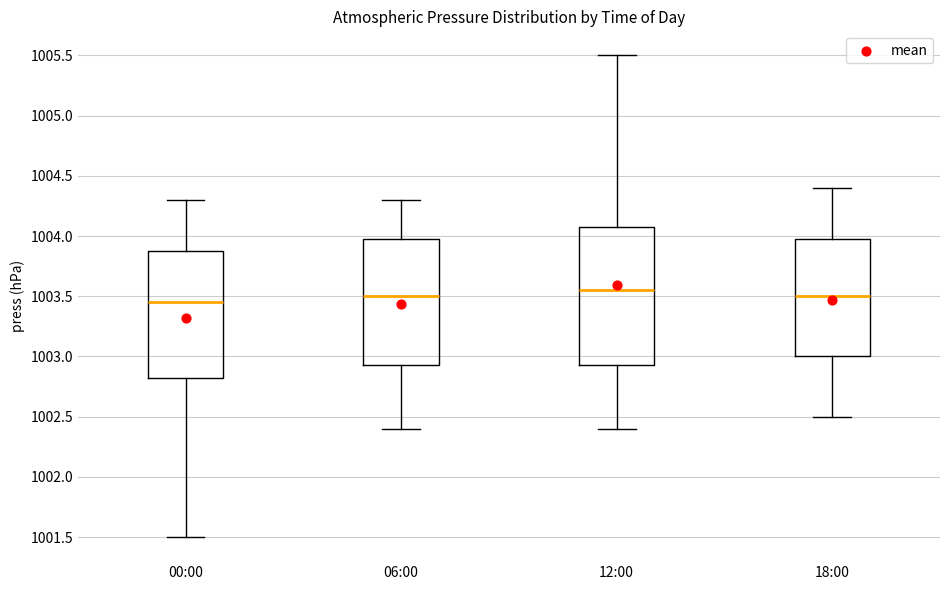

Reading left to right, transcribe this box plot: for each box, give where its median line is, the range the box spans, and where its two whiskers end, as read against the y-axis. The values are not printed on the chart, so give them approximately, as read against the axis.

00:00: median 1003.45, box 1002.85 to 1003.90, whiskers 1001.50 to 1004.30
06:00: median 1003.50, box 1002.95 to 1004.00, whiskers 1002.40 to 1004.30
12:00: median 1003.55, box 1002.95 to 1004.10, whiskers 1002.40 to 1005.50
18:00: median 1003.50, box 1003.00 to 1004.00, whiskers 1002.50 to 1004.40